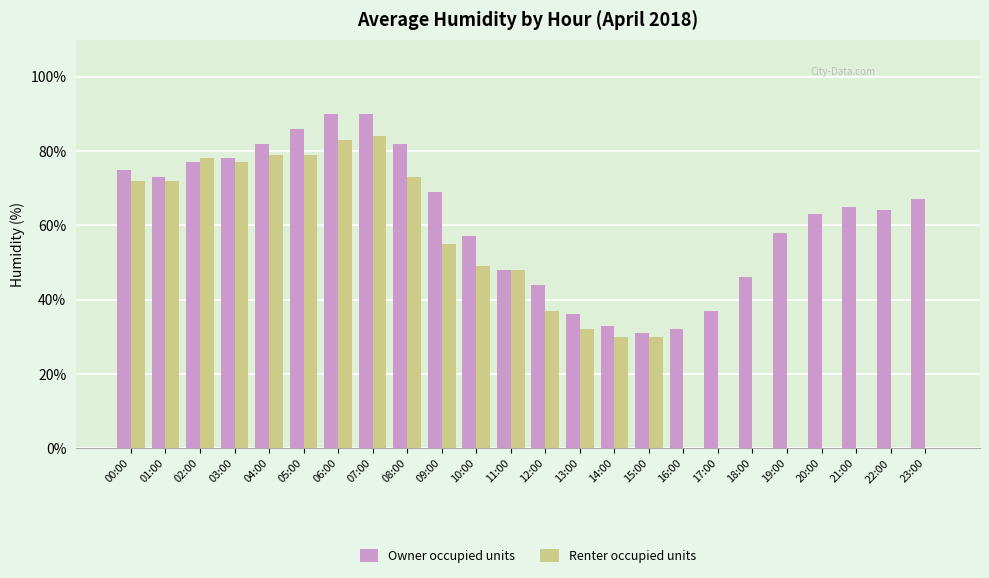

How many data points does each series have?

24